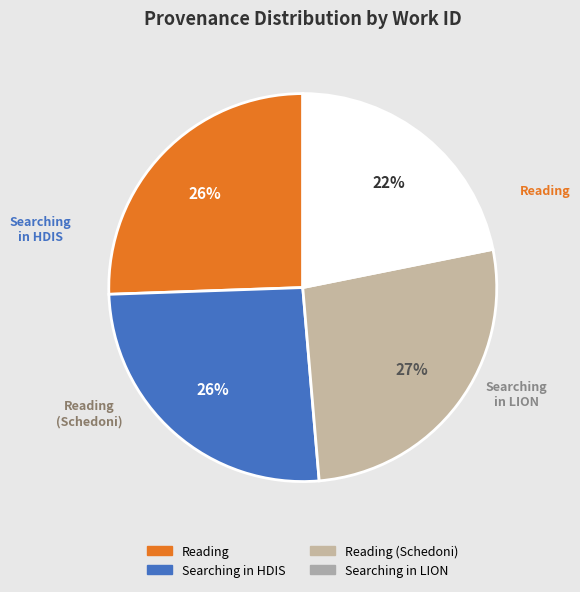

Does any single category account for the majority?

No